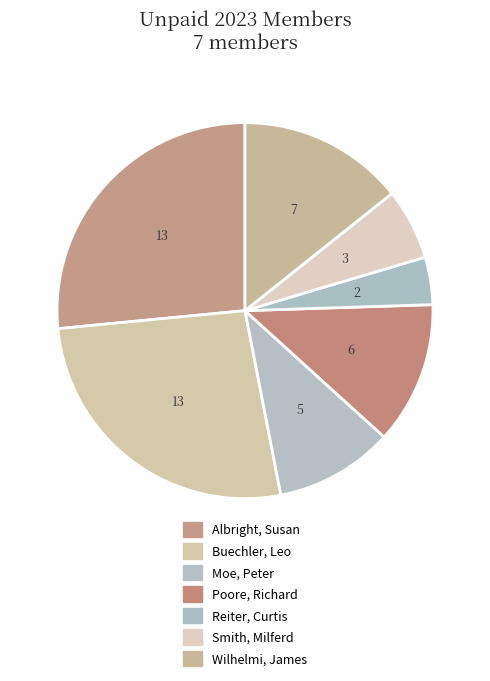

Which slice is the largest?

Albright, Susan